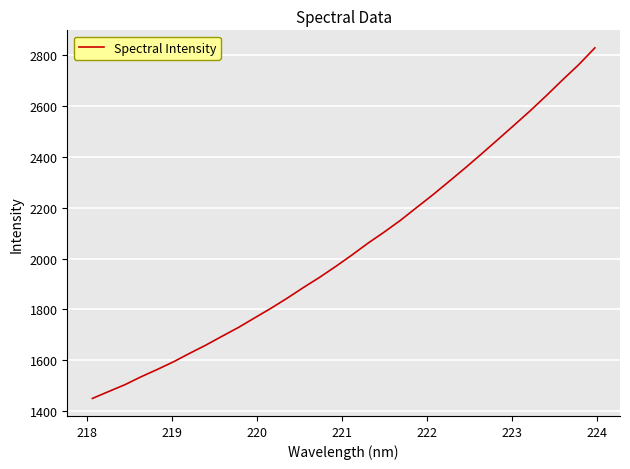

What is the greatest value displayed?

2829.1